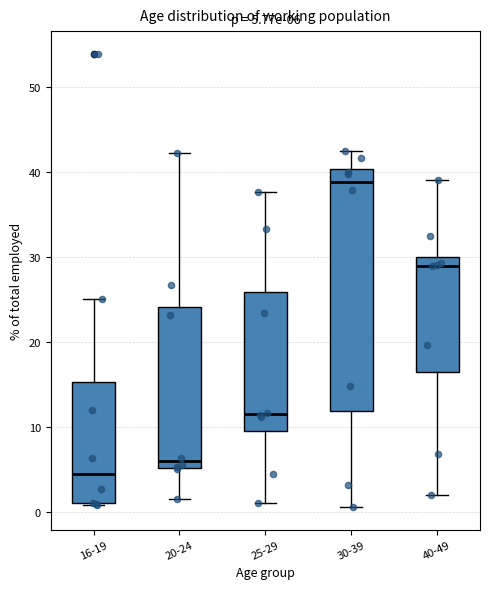

Which box has the lowest median line?

16-19